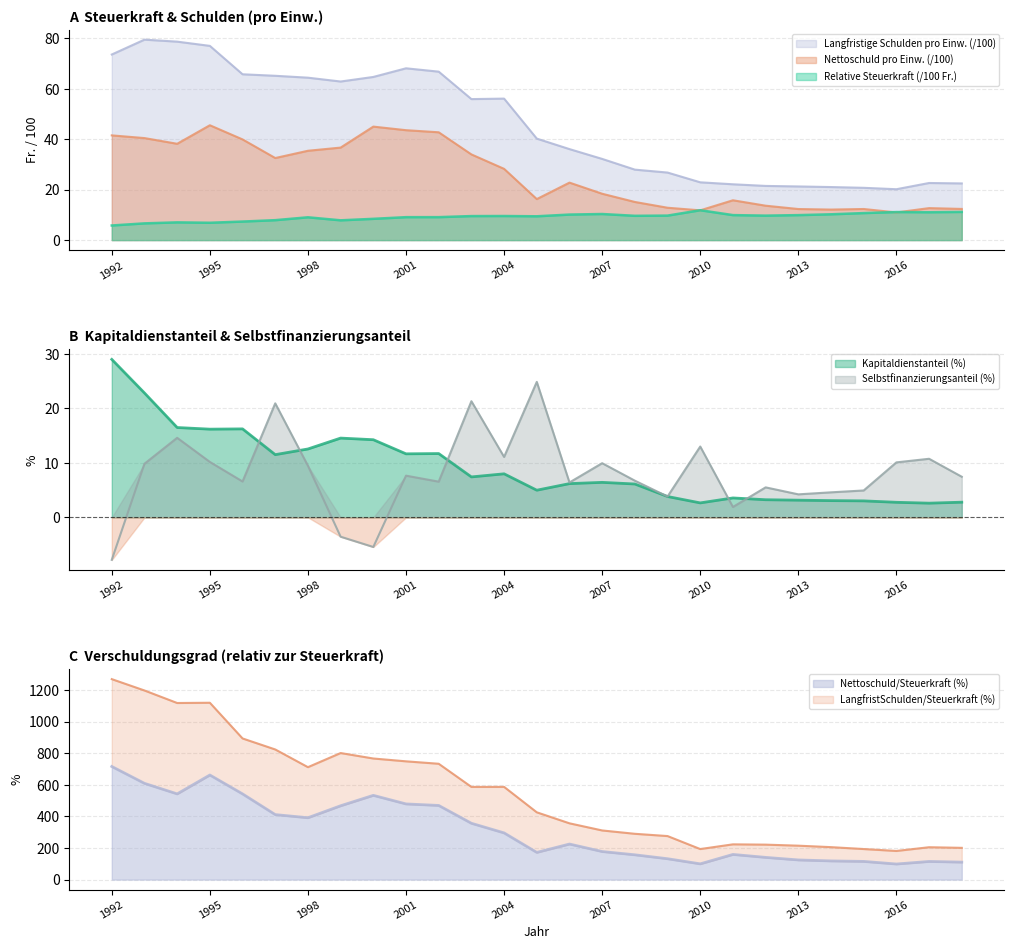

Which category has the highest value across all series?

1993